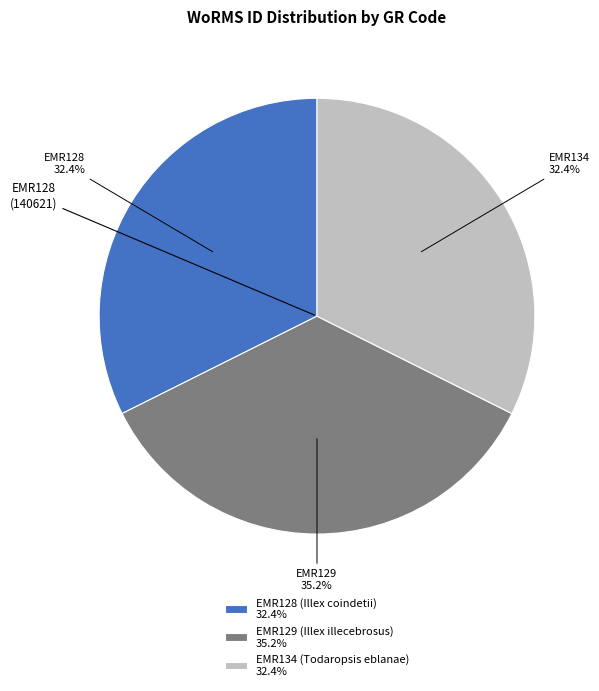

Is there any slice that represents more than half of the pie?

No